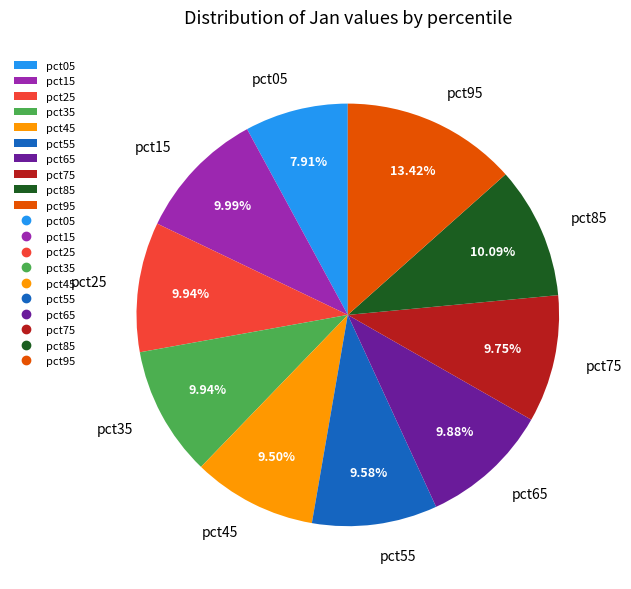

How many slices are in this pie chart?

10